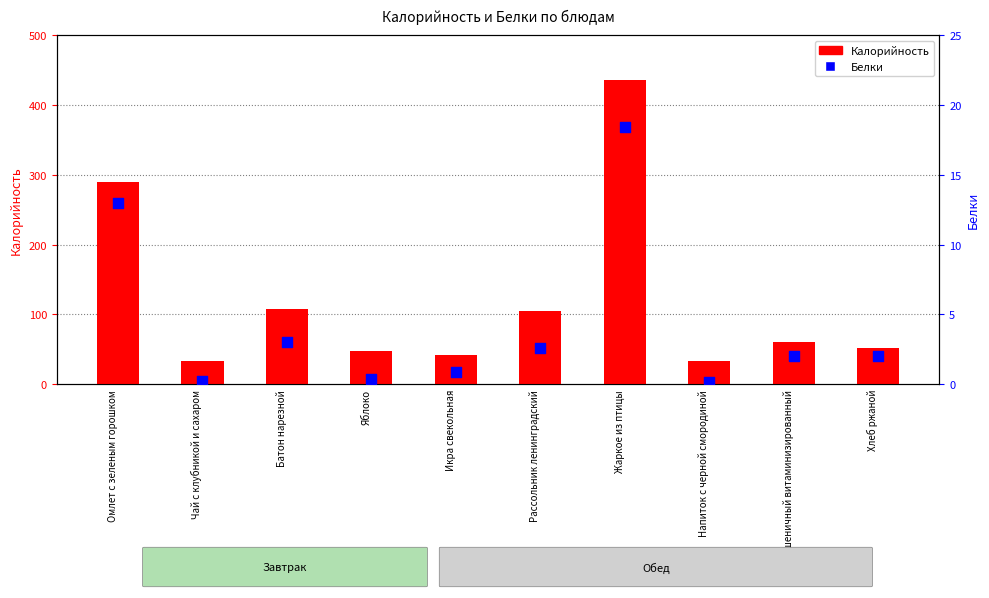

What is the total value across all series at Батон нарезной?

111.0